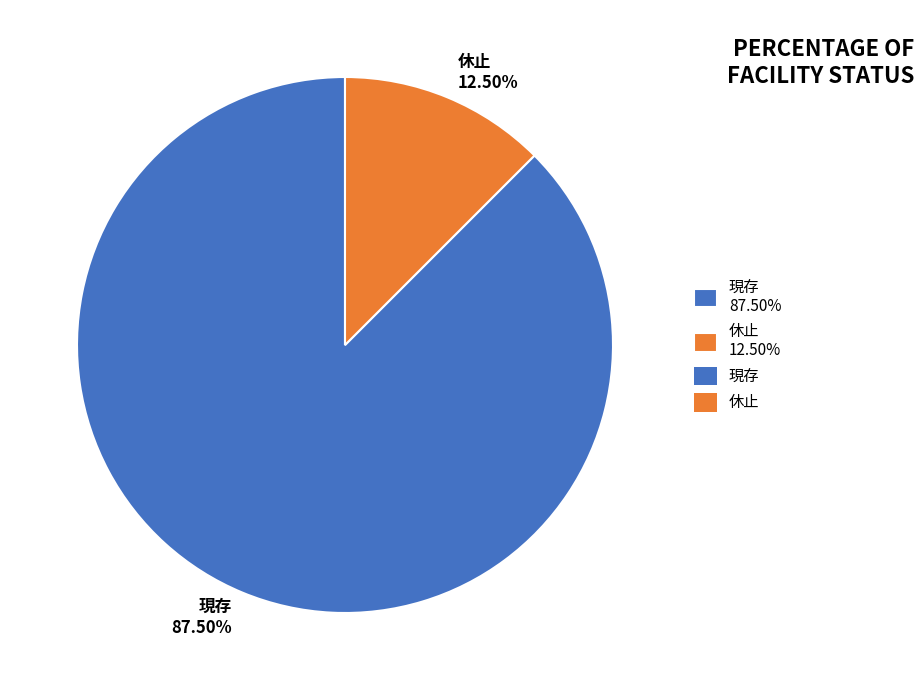

What is the ratio of the value at 現存 to the value at 休止?

7.0